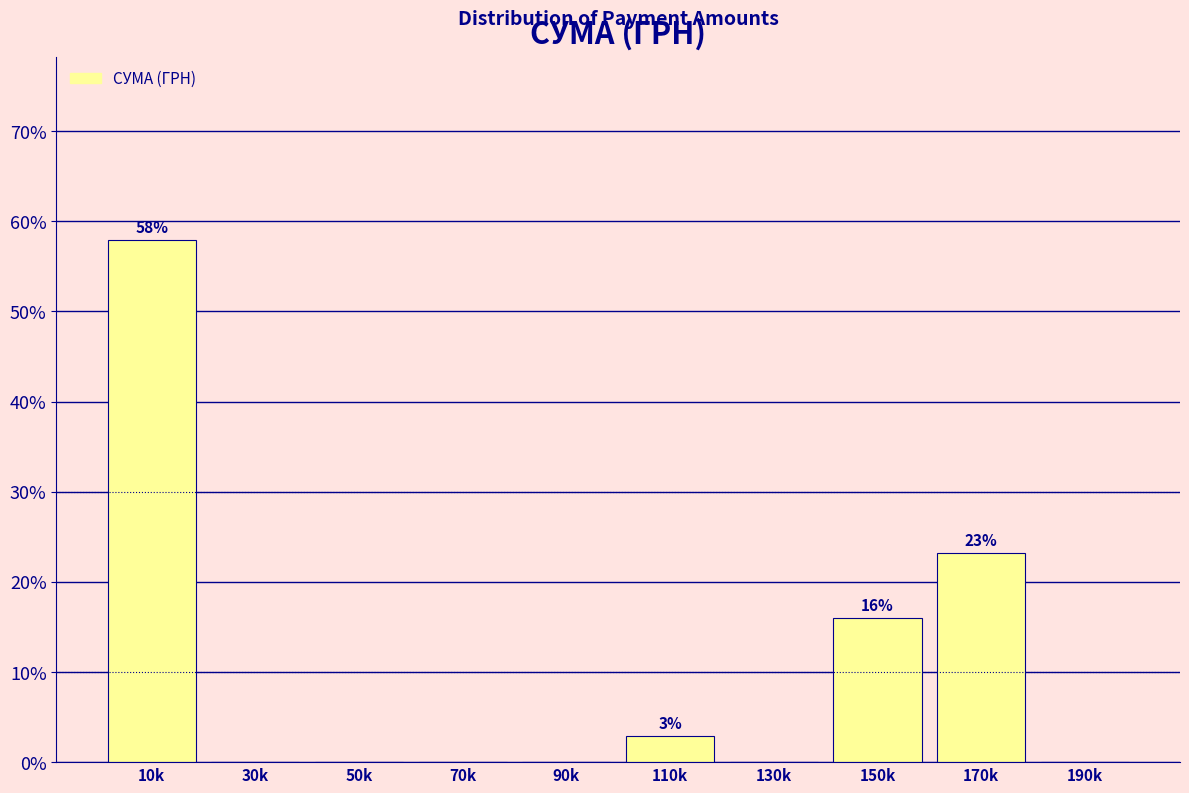

Reading right to left, transcribe all the data shown in this chart.

190k=0.0	170k=23.2	150k=15.9	130k=0.0	110k=2.9	90k=0.0	70k=0.0	50k=0.0	30k=0.0	10k=58.0